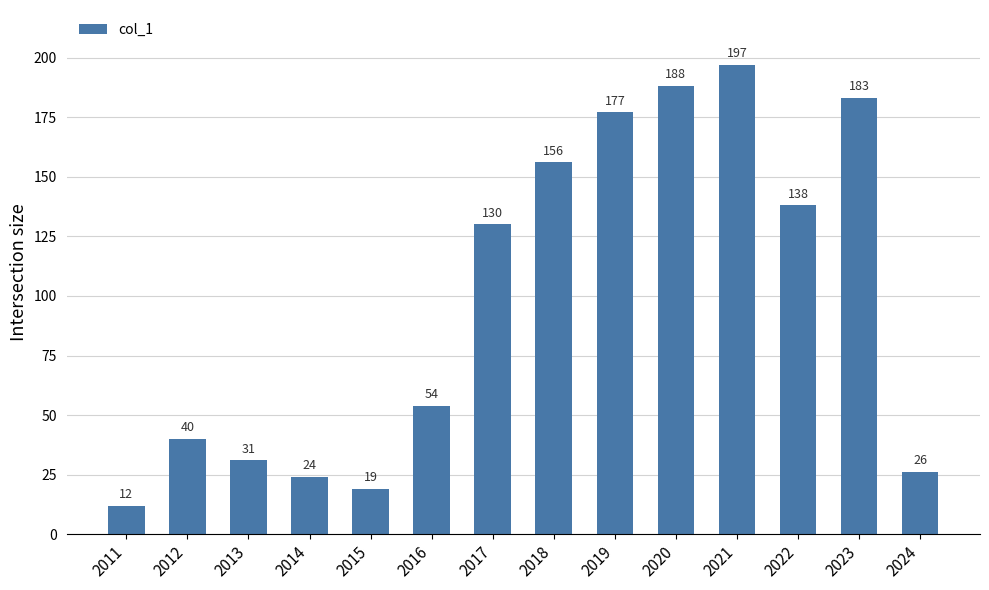

Rank the categories by value from lowest to highest.

2011, 2015, 2014, 2024, 2013, 2012, 2016, 2017, 2022, 2018, 2019, 2023, 2020, 2021